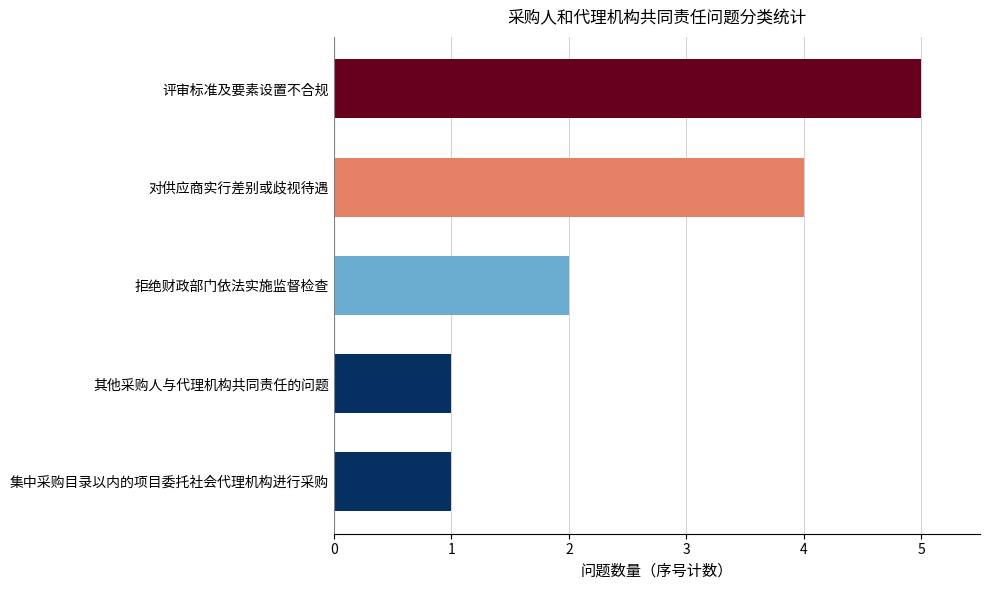

The chart shows a value of 1 at 集中采购目录以内的项目委托社会代理机构进行采购. True or false?

True